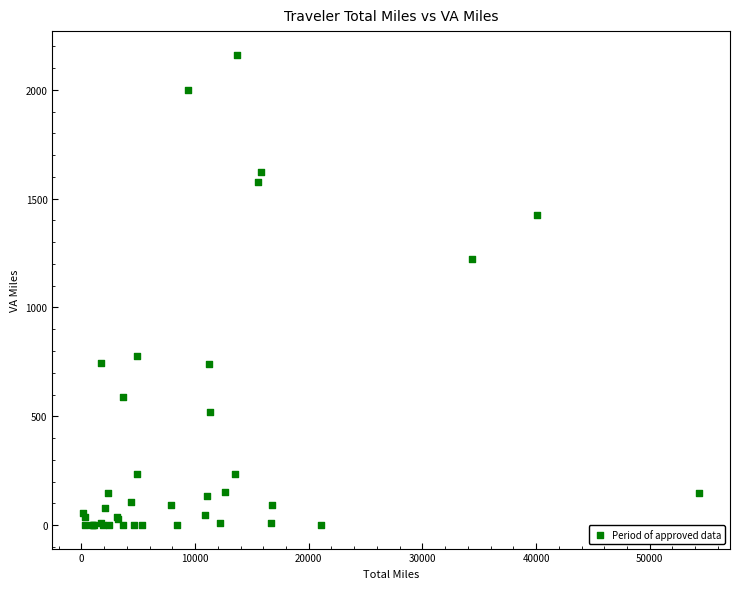

What Y value in the scatter plot is closest to 1081?

1220.8